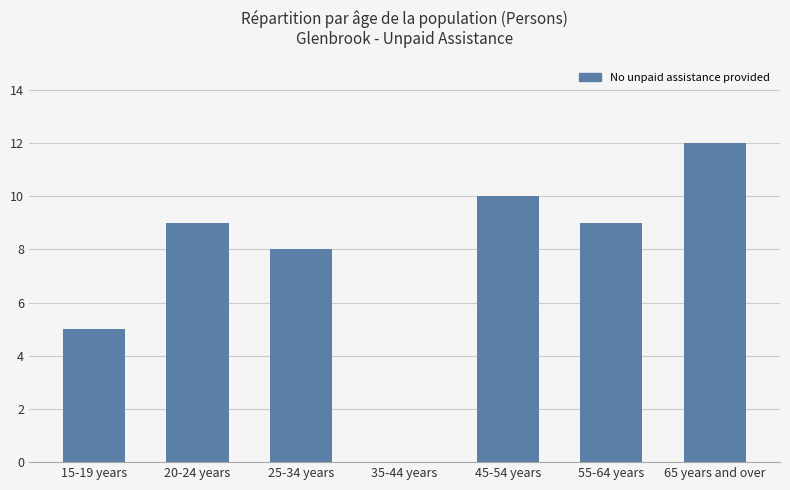

Are the bars horizontal?

No